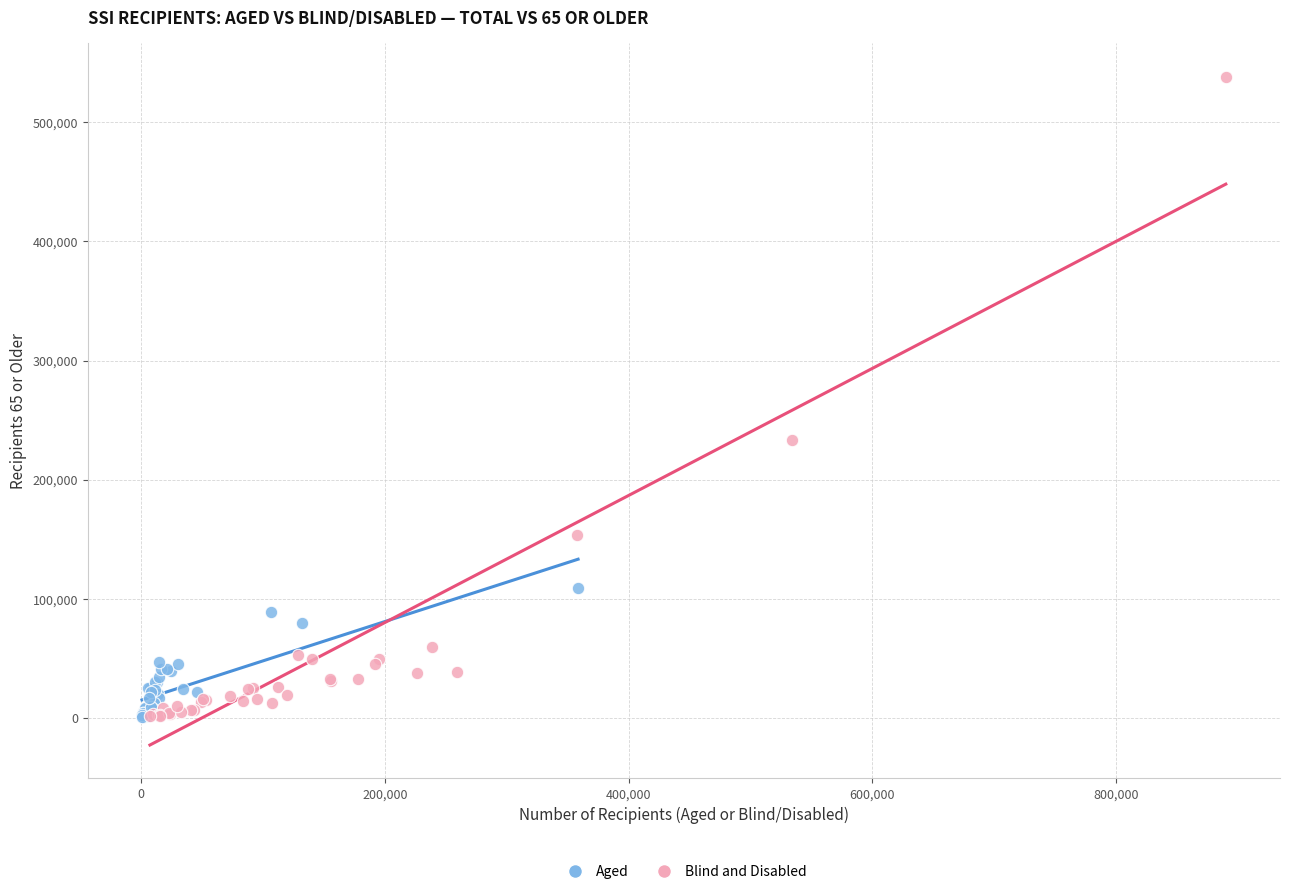

Which series has the widest spread of Y values?

Blind and Disabled